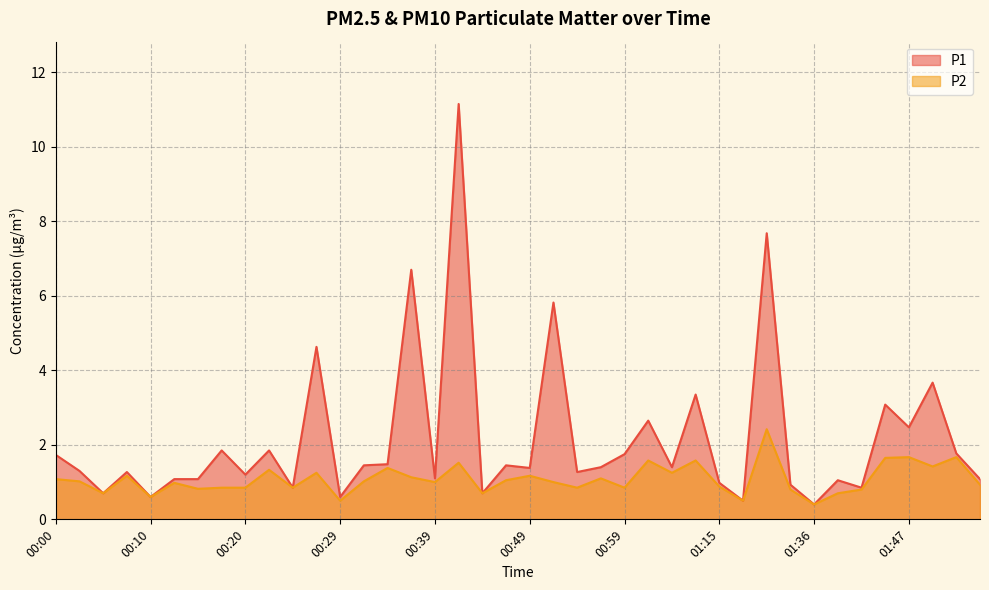

What is the difference between the highest and lowest values at 00:54?

0.4